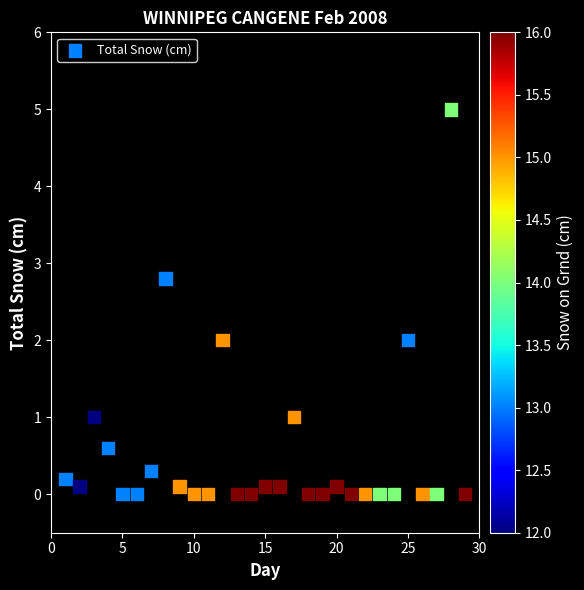

What is the range of X values (max minus min)?

28.0